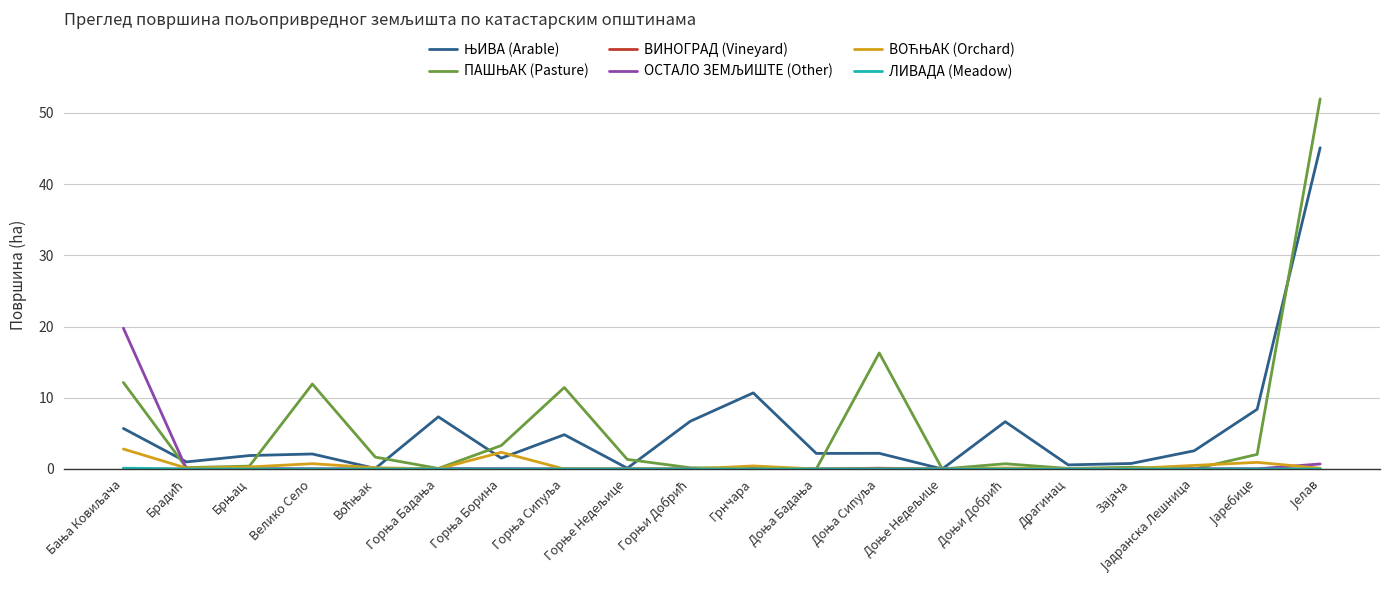

How many data points in ВИНОГРАД (Vineyard) are above 0?

1